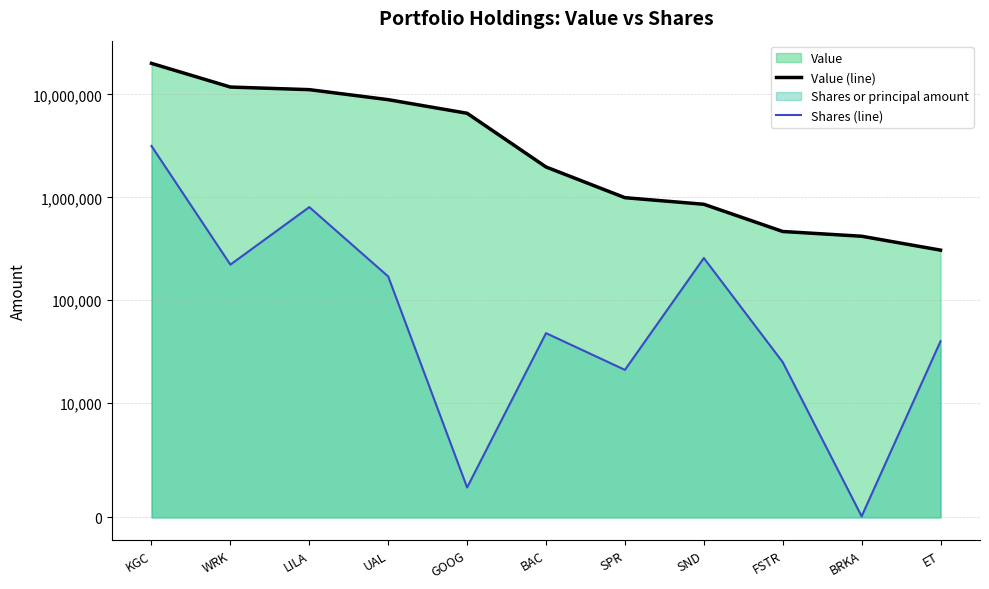

True or false: Shares (line) and Value (line) cross at least once.

False